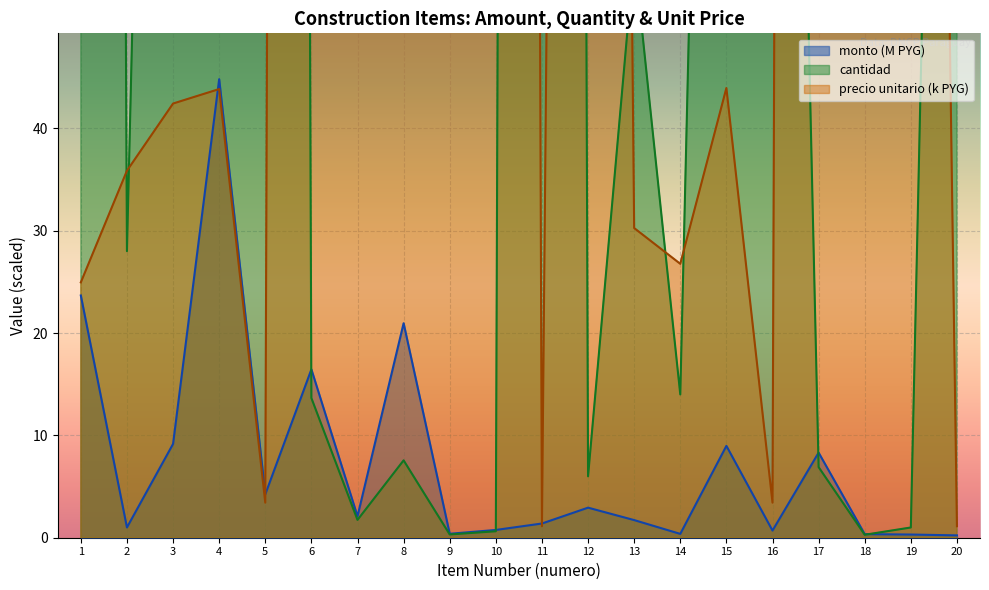

What is the maximum value shown in the chart?

2772.3